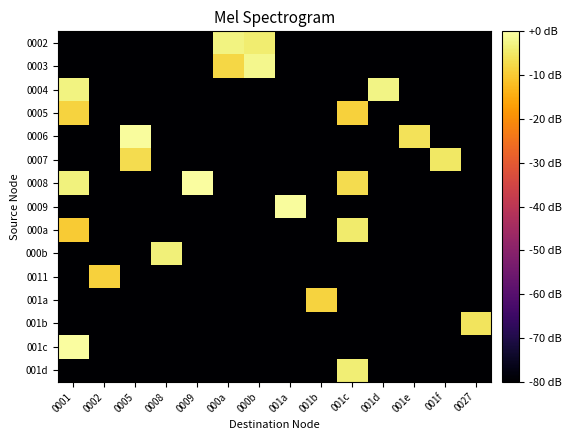

Which series changed the most between 001a and 001b?

0009